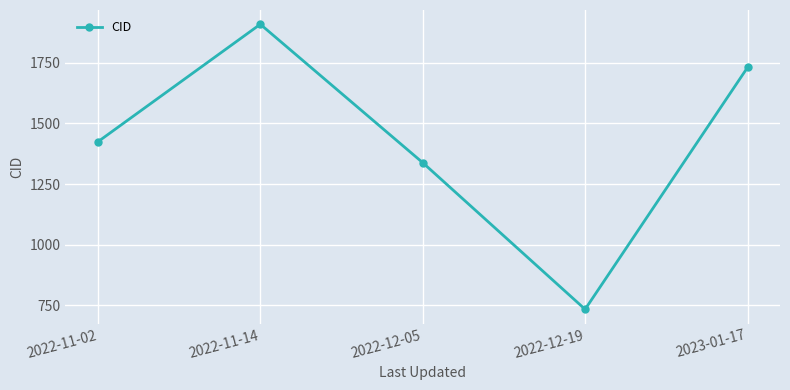

Is it true that the value at 2022-12-05 is 2382?

False